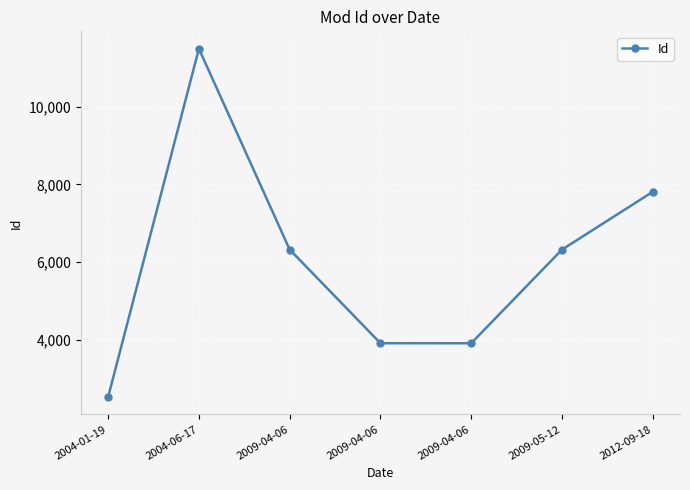

What is the difference between the values at 2009-04-06 and 2004-01-19?

1383